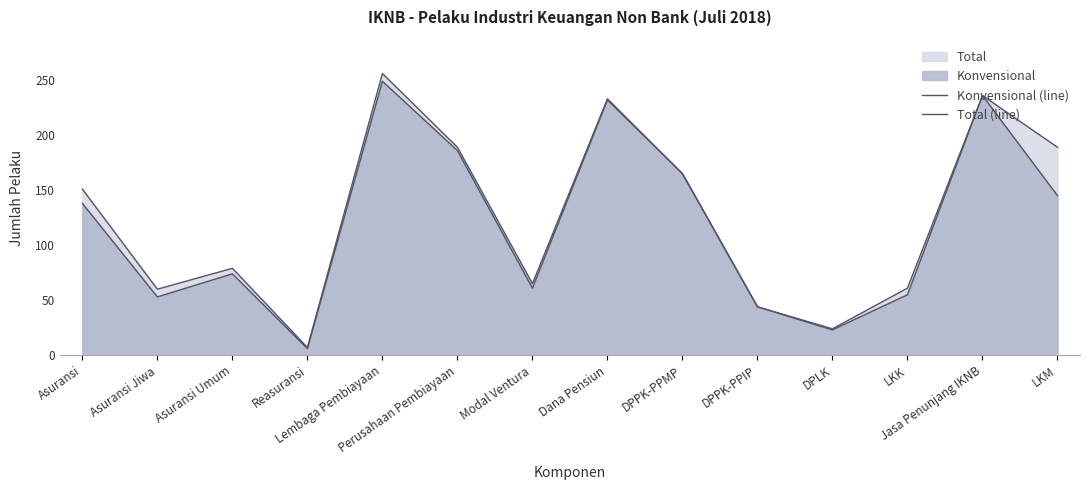

What is the total value across all series at DPPK-PPIP?

88